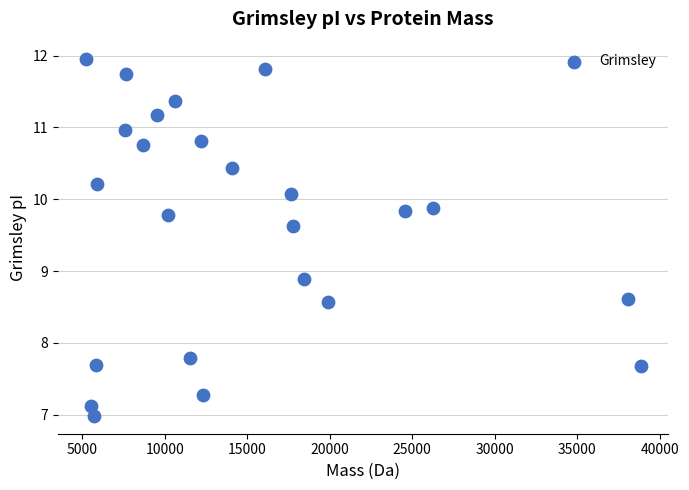

What Y value in the scatter plot is closest to 9?

8.9